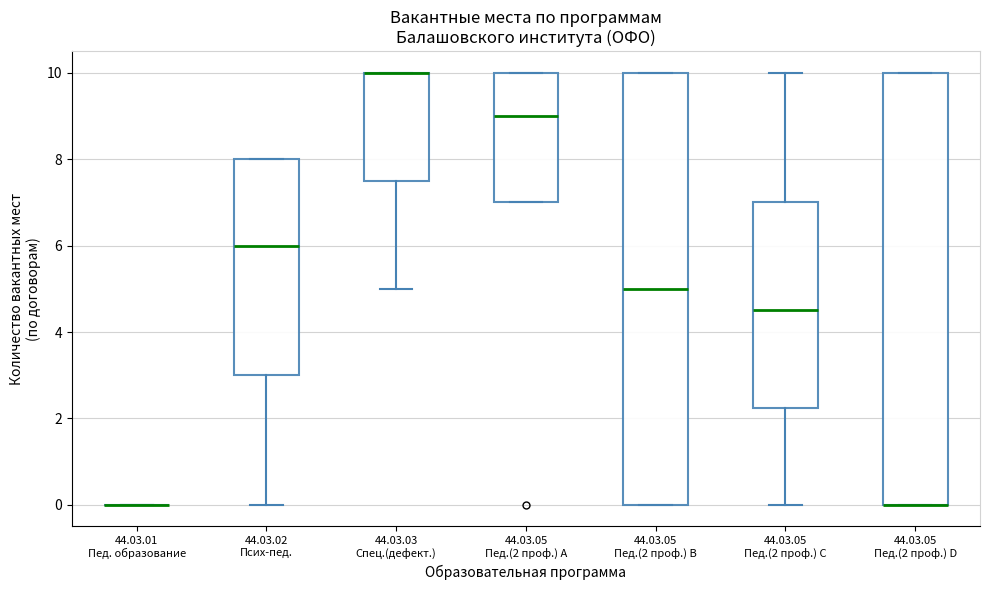

Reading left to right, transcribe this box plot: for each box, give where its median line is, the range the box spans, and where its two whiskers end, as read against the y-axis. The values are not printed on the chart, so give them approximately, as read against the axis.

44.03.01 Пед. образование: box collapsed to a line at 0.0, whiskers 0.0 to 0.0
44.03.02 Псих-пед.: median 6.0, box 3.0 to 8.0, whiskers 0.0 to 8.0
44.03.03 Спец.(дефект.): median 10.0 (drawn on the box's upper edge), box 7.6 to 10.0, whiskers 5.0 to 10.0
44.03.05 Пед.(2 проф.) A: median 9.0, box 7.0 to 10.0, whiskers 7.0 to 10.0
44.03.05 Пед.(2 проф.) B: median 5.0, box 0.0 to 10.0, whiskers 0.0 to 10.0
44.03.05 Пед.(2 проф.) C: median 4.6, box 2.2 to 7.0, whiskers 0.0 to 10.0
44.03.05 Пед.(2 проф.) D: median 0.0 (drawn on the box's lower edge), box 0.0 to 10.0, whiskers 0.0 to 10.0